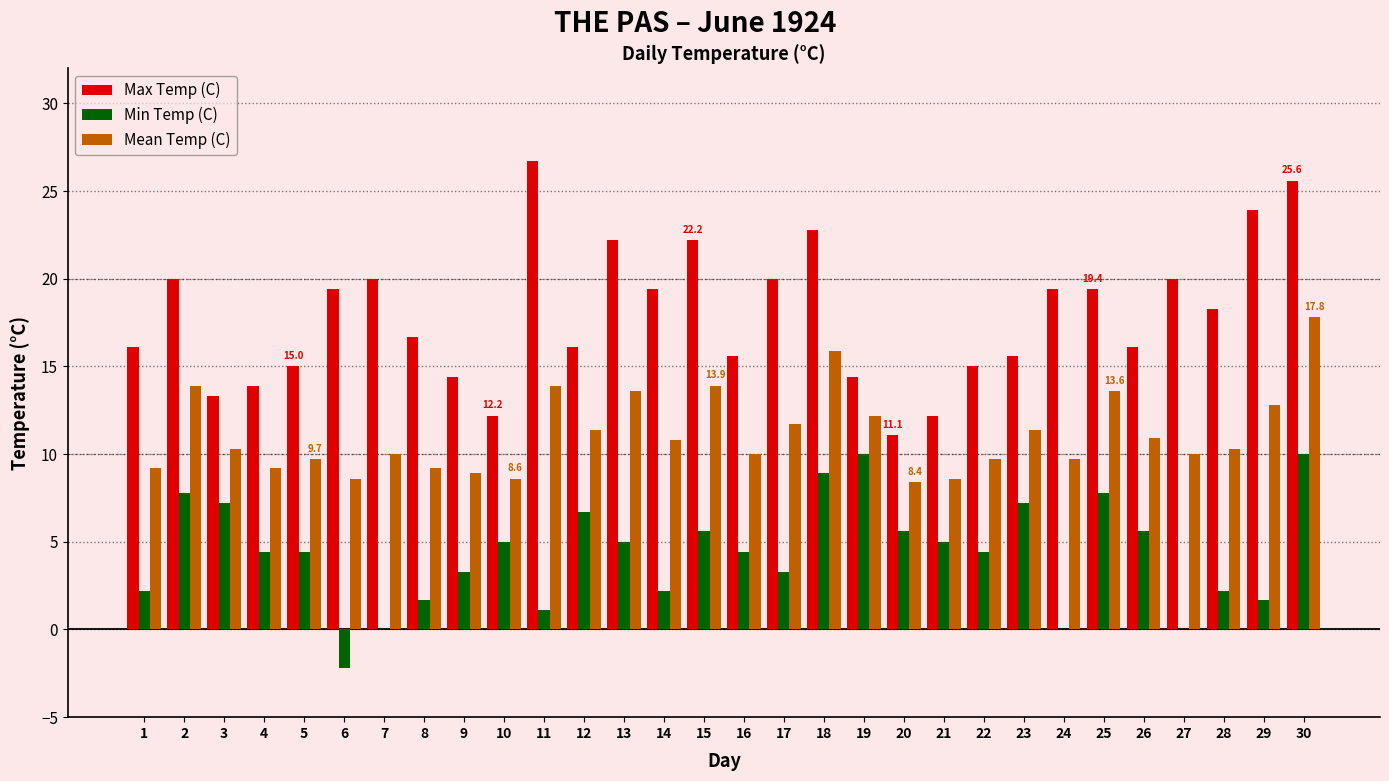

How many data points does each series have?

30